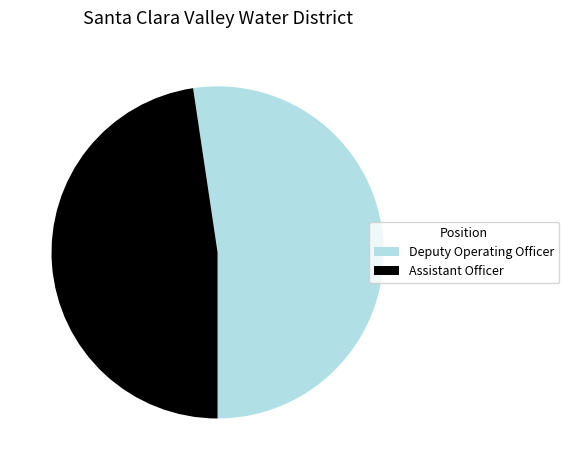

Which has a higher value, Assistant Officer or Deputy Operating Officer?

Deputy Operating Officer